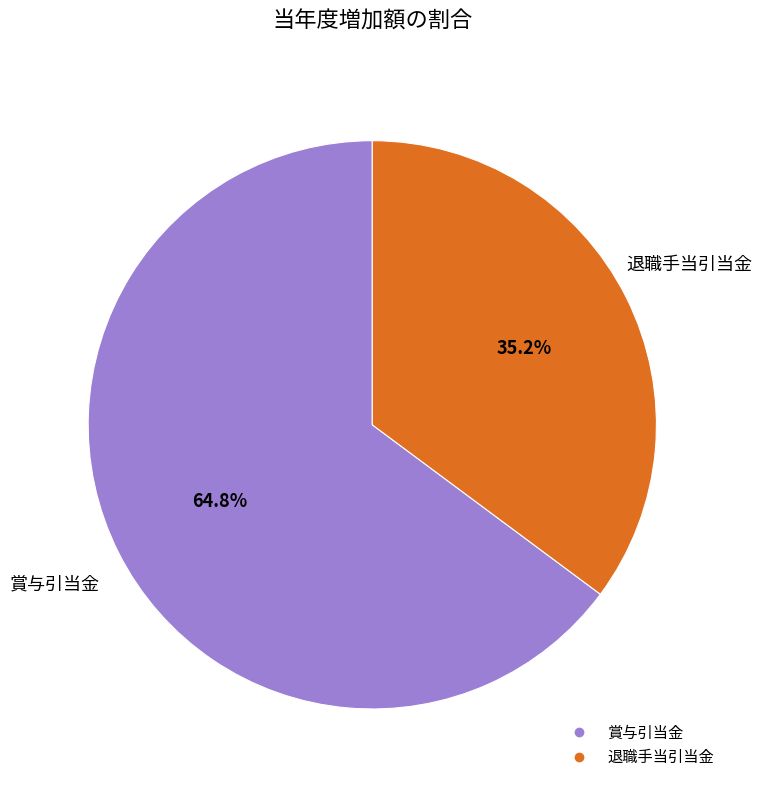

Which category has the smallest portion of the pie?

退職手当引当金